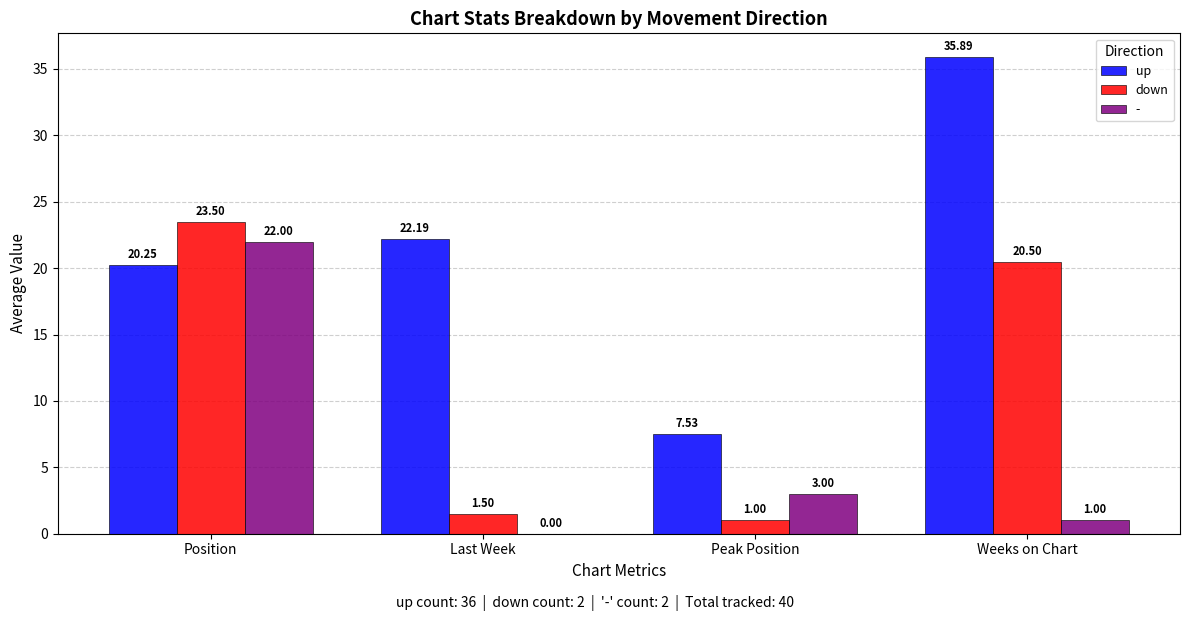

Which series changed the most between Position and Peak Position?

down